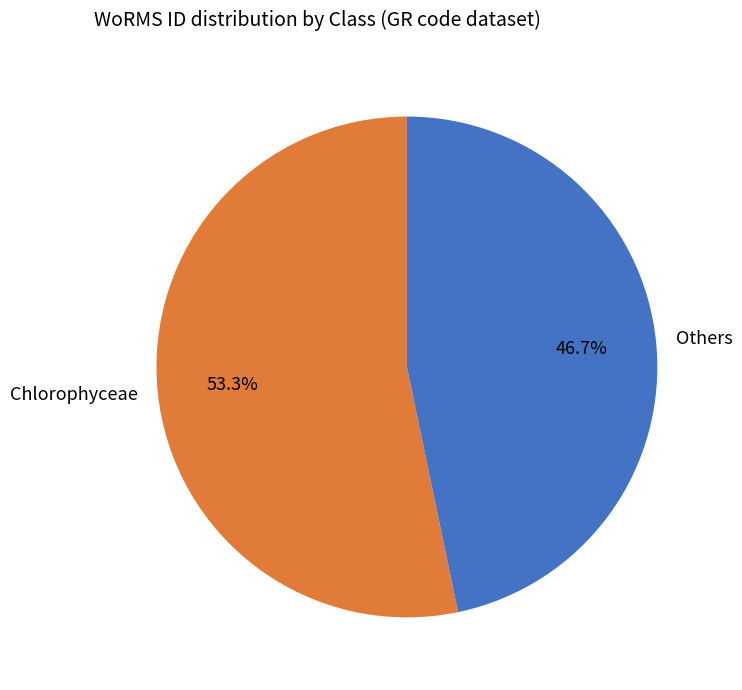

Rank the categories by value from highest to lowest.

Chlorophyceae, Others